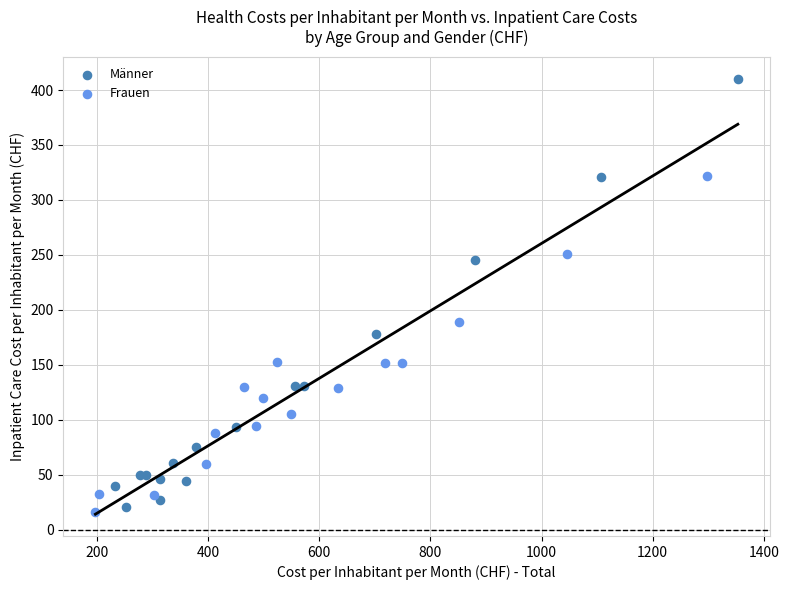

Which series has the largest Y range (max minus min)?

Männer